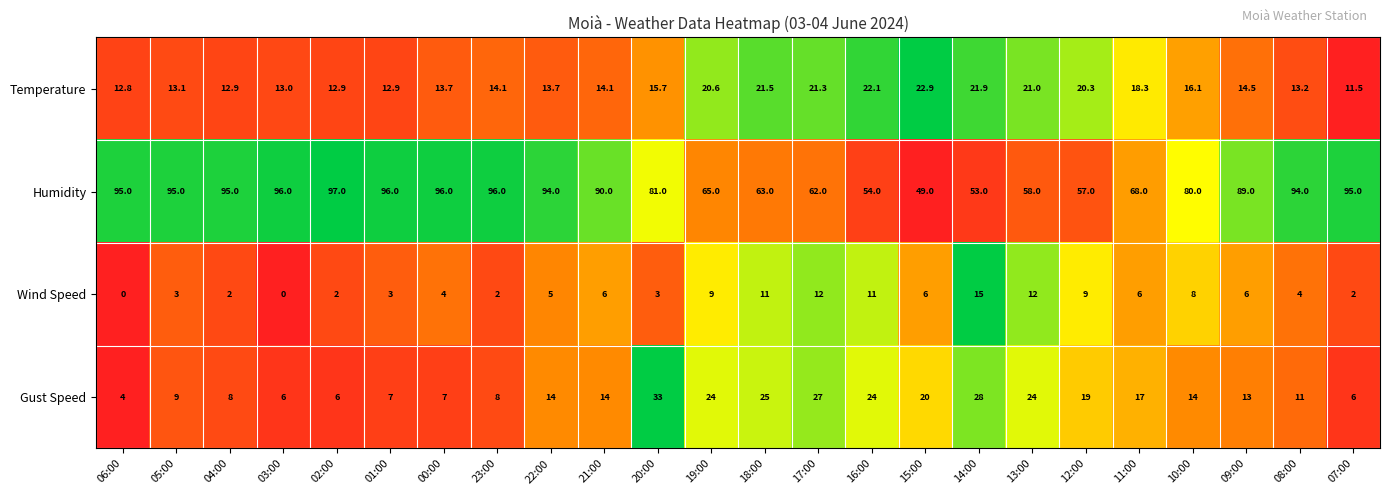

What is the difference between the Gust Speed values at 01:00 and 14:00?

21.0